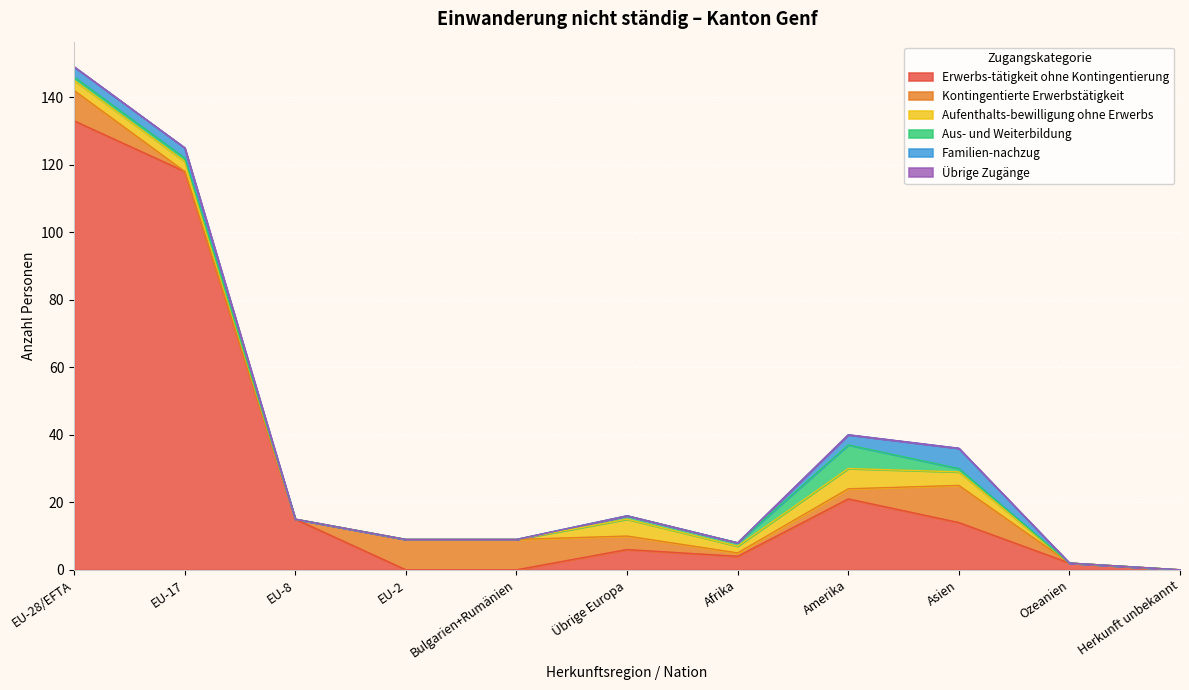

The Familien-nachzug series shows 1 at EU-17. True or false?

False